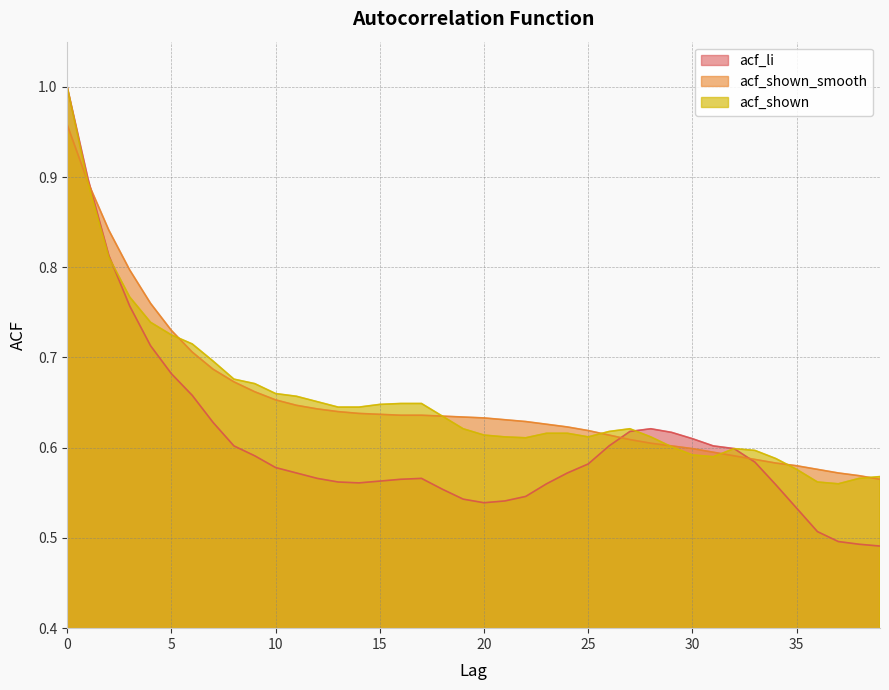

What are all the series names shown in the legend?

acf_li, acf_shown_smooth, acf_shown